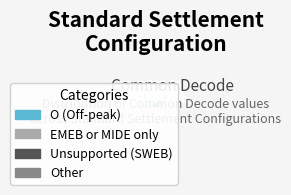

Is there a majority slice in this chart?

Yes